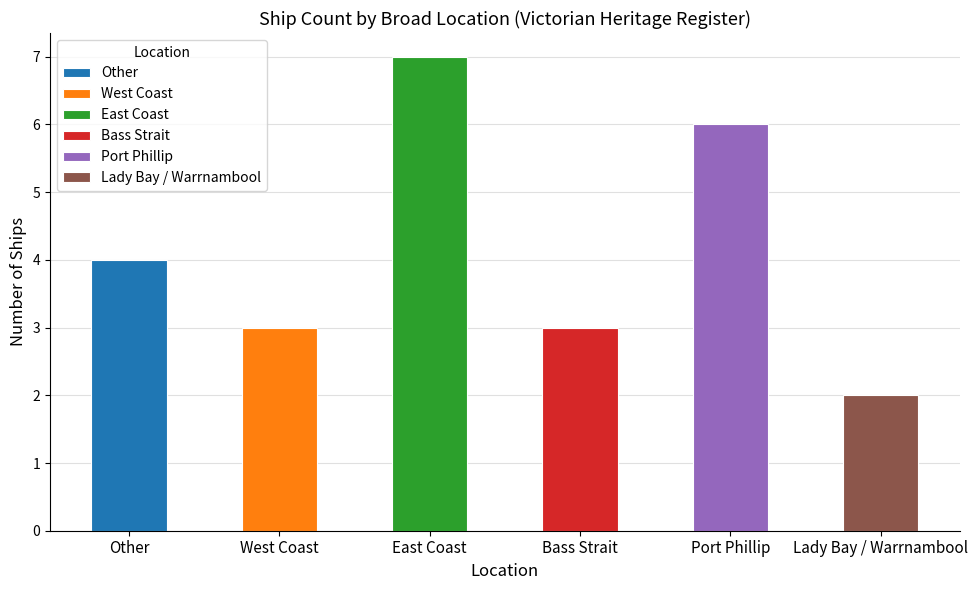

Between Lady Bay / Warrnambool and Port Phillip, which is larger?

Port Phillip